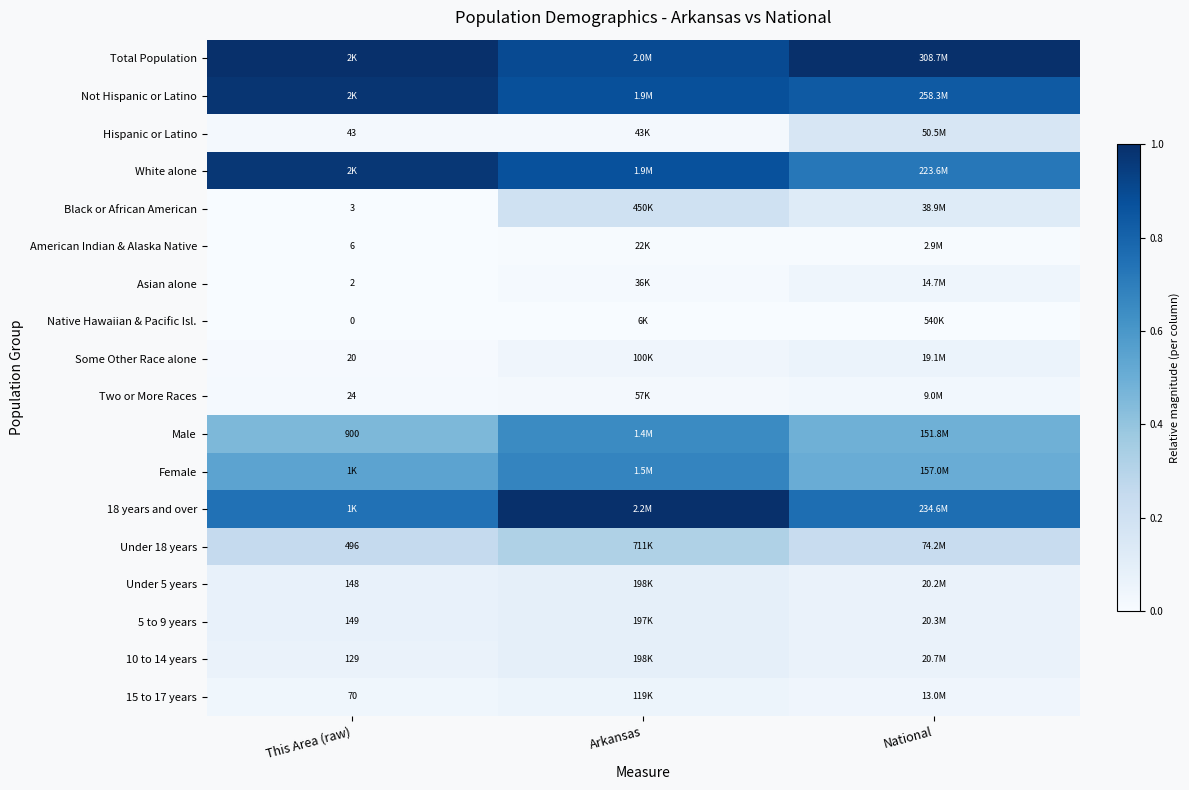

Rank the series by their maximum value, from lowest to highest.

Native Hawaiian & Pacific Isl., American Indian & Alaska Native, Two or More Races, Asian alone, 15 to 17 years, Some Other Race alone, 5 to 9 years, 10 to 14 years, Under 5 years, Hispanic or Latino, Black or African American, Under 18 years, Male, Female, White alone, Not Hispanic or Latino, Total Population, 18 years and over